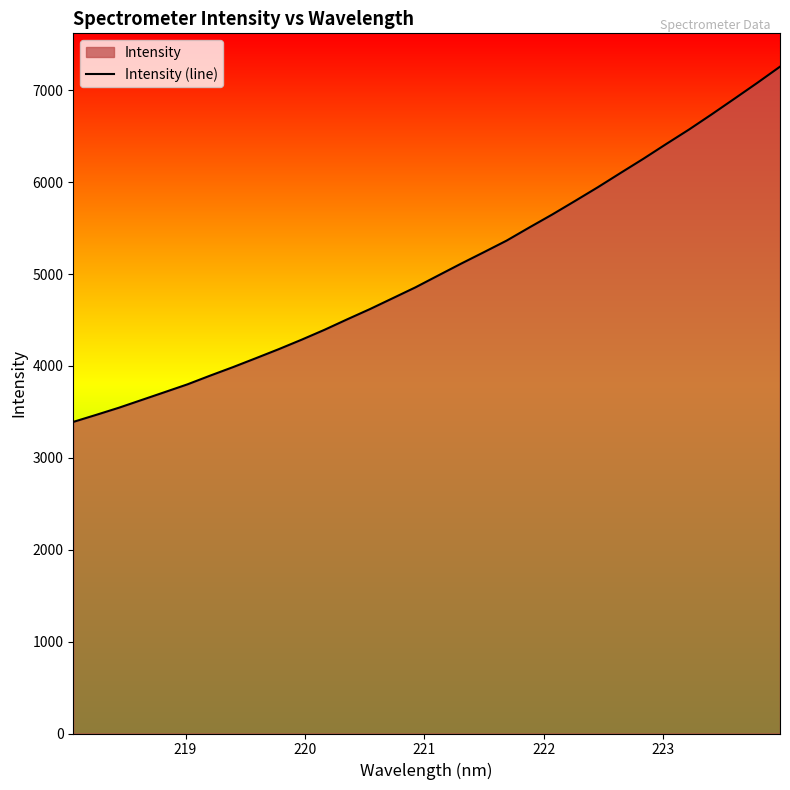

What is the smallest value displayed?

3391.2